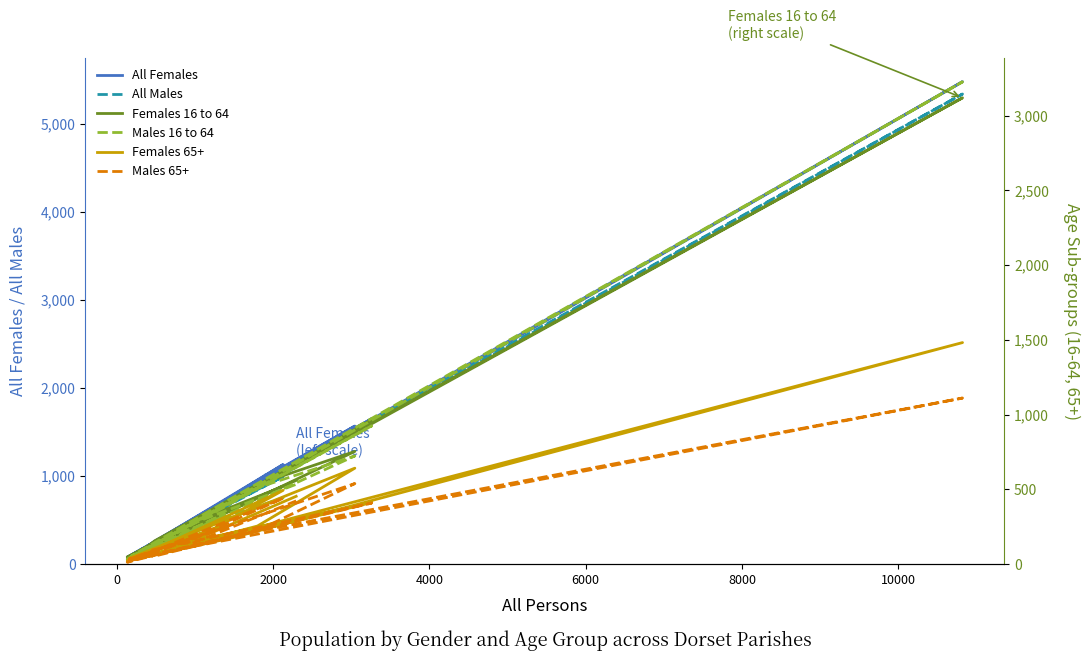

Rank the series by their maximum value, from highest to lowest.

All Females, All Males, Males 16 to 64, Females 16 to 64, Females 65+, Males 65+